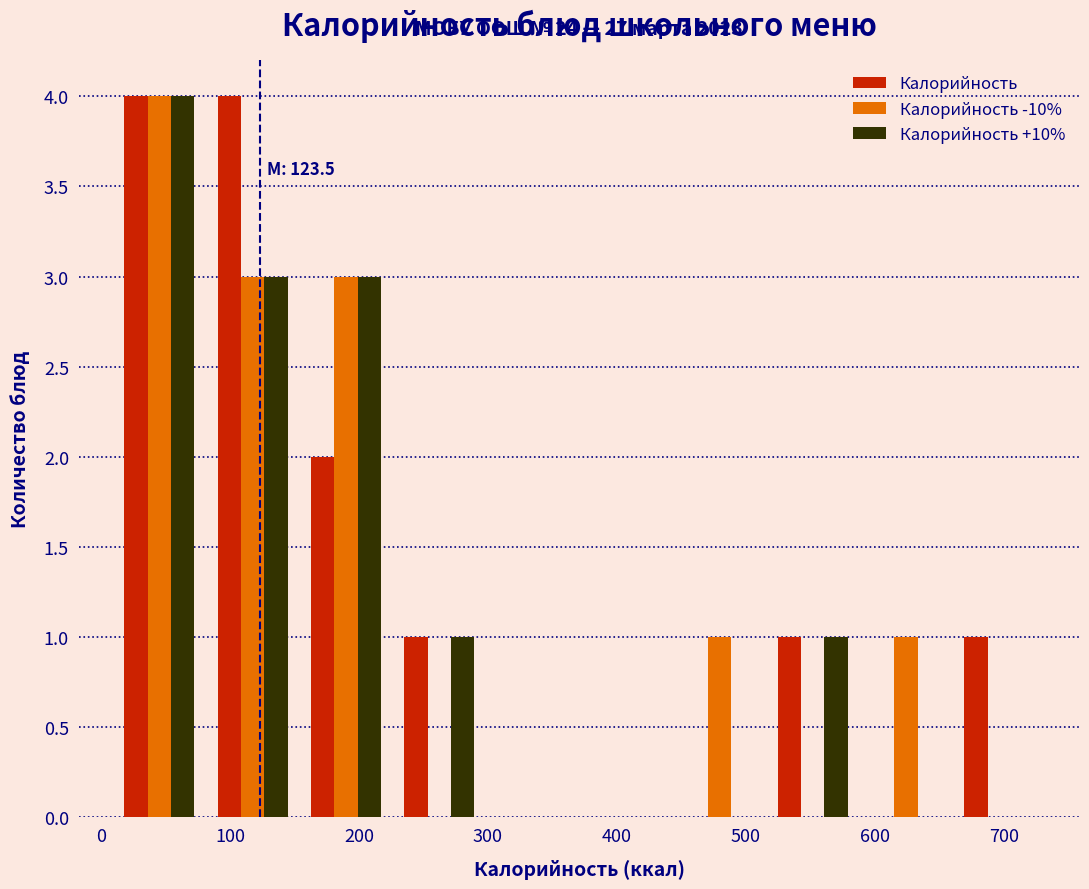

In the Калорийность -10% series, which range on the x-axis has the tallest bar?

10 to 80